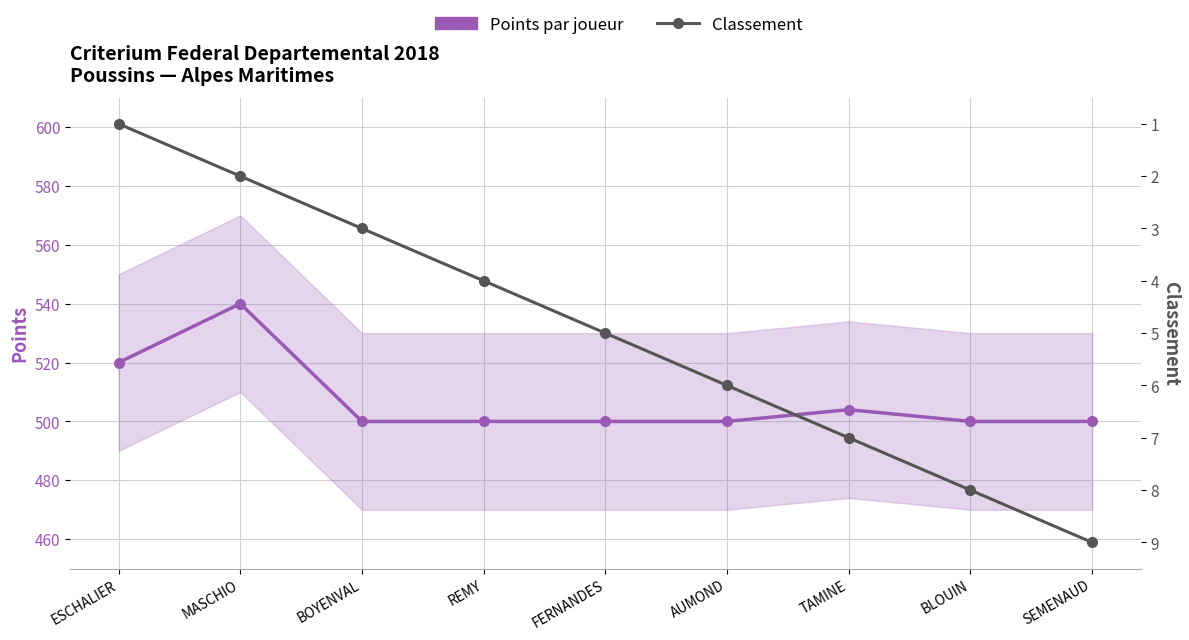

What is the total value across all series at SEMENAUD?

509